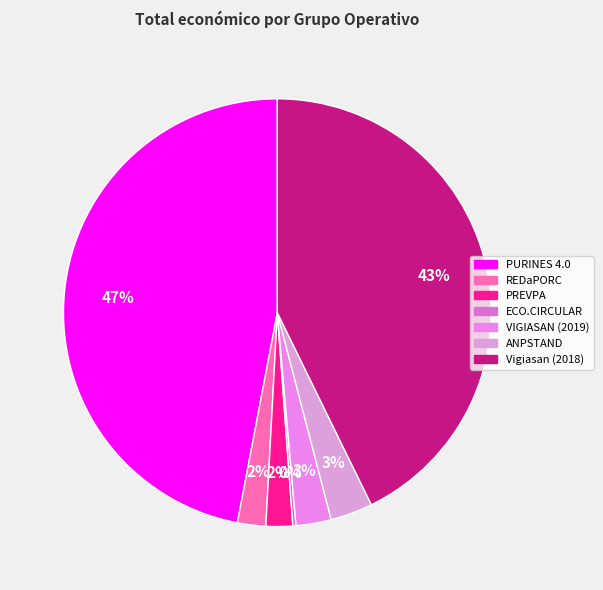

Is it true that Vigiasan (2018) is 50% of the pie?

False